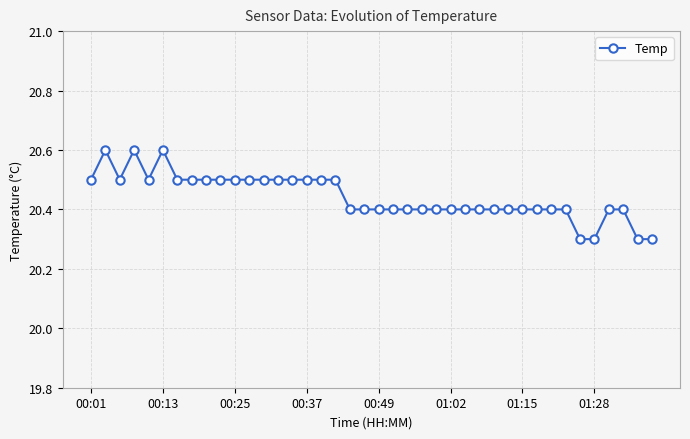

How many values are between 20 and 21?

40